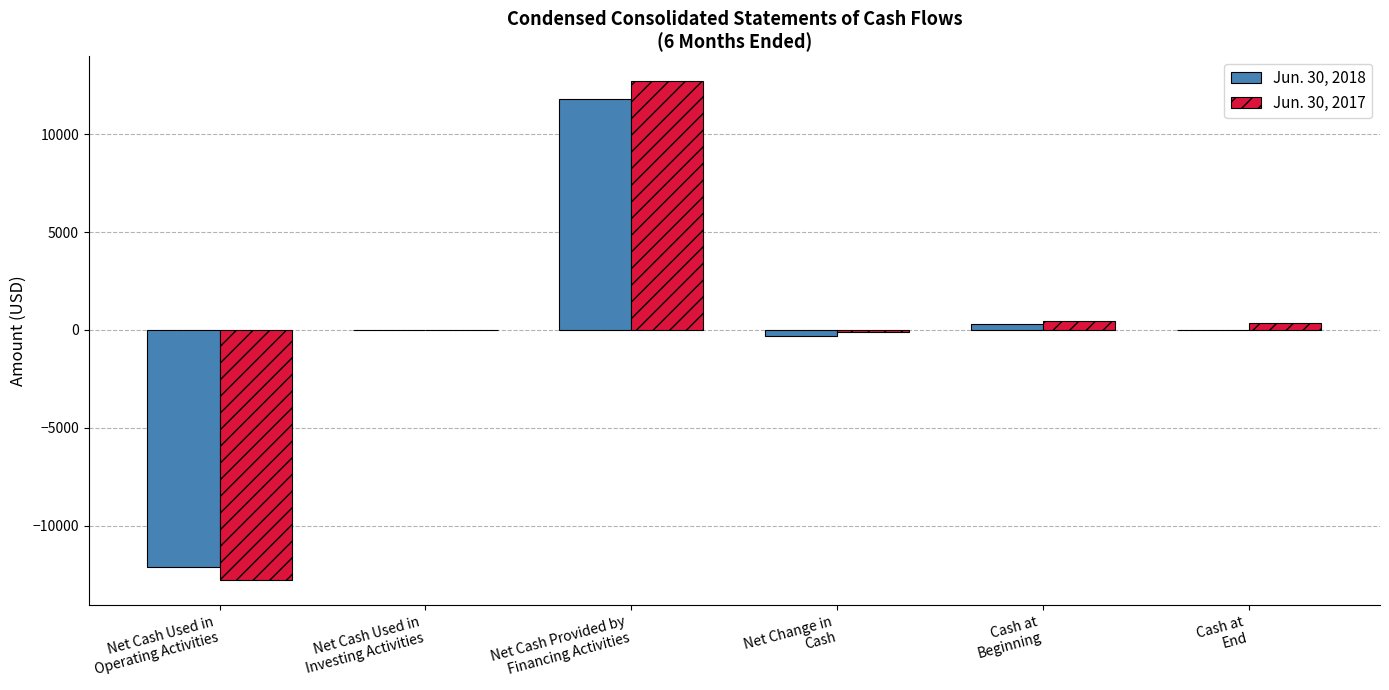

Which series changed the most between Net Cash Used in
Operating Activities and Net Cash Provided by
Financing Activities?

Jun. 30, 2017